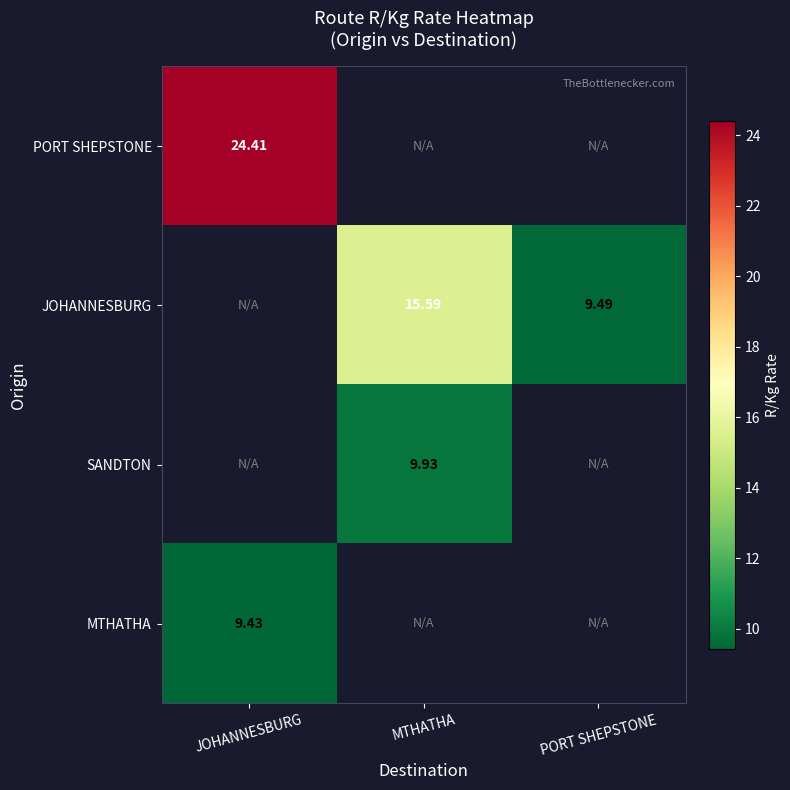

Rank the categories by MTHATHA value from highest to lowest.

JOHANNESBURG, MTHATHA, PORT SHEPSTONE